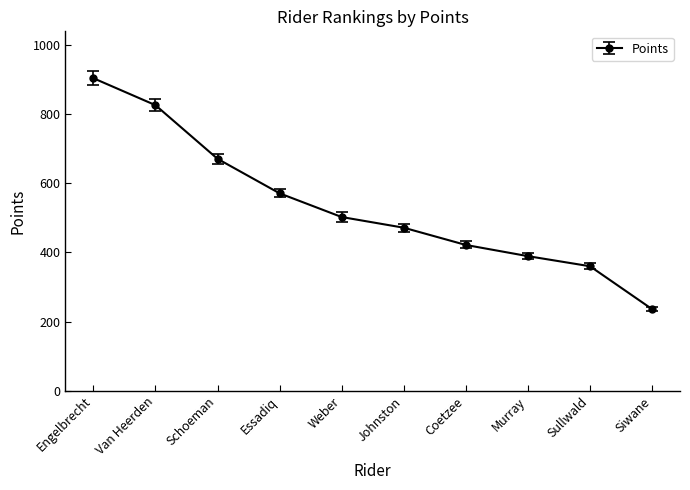

What is the label of the 9th point from the right?

Van Heerden